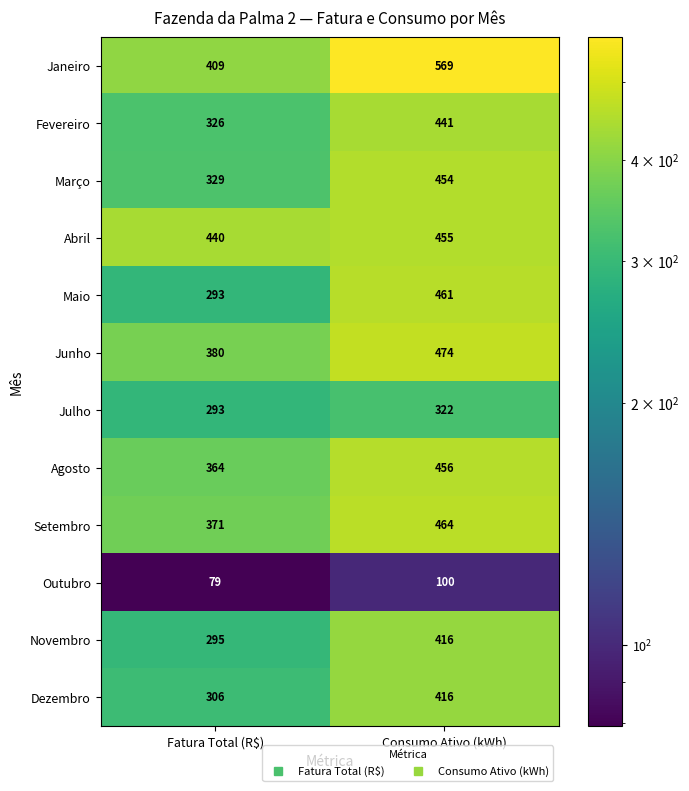

The Maio series shows 268 at Consumo Ativo (kWh). True or false?

False